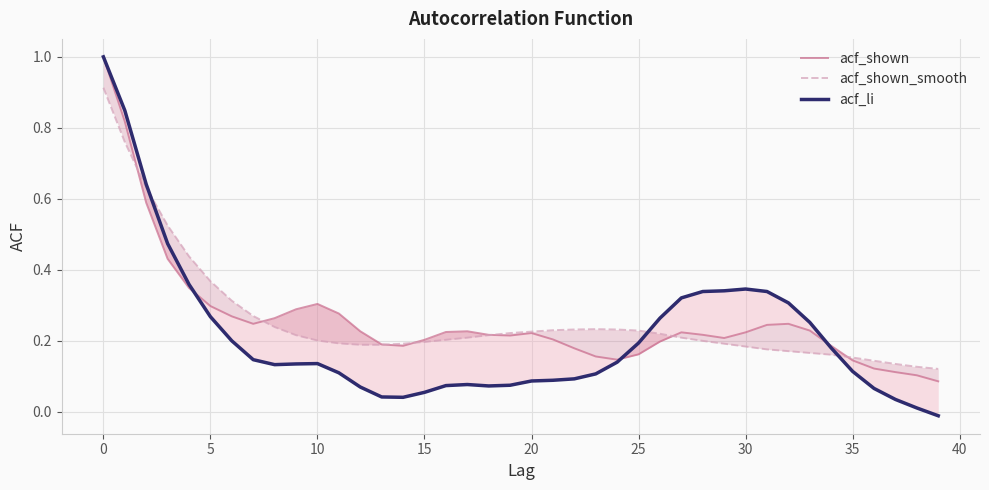

How many intersections are there between acf_li and acf_shown_smooth?

3